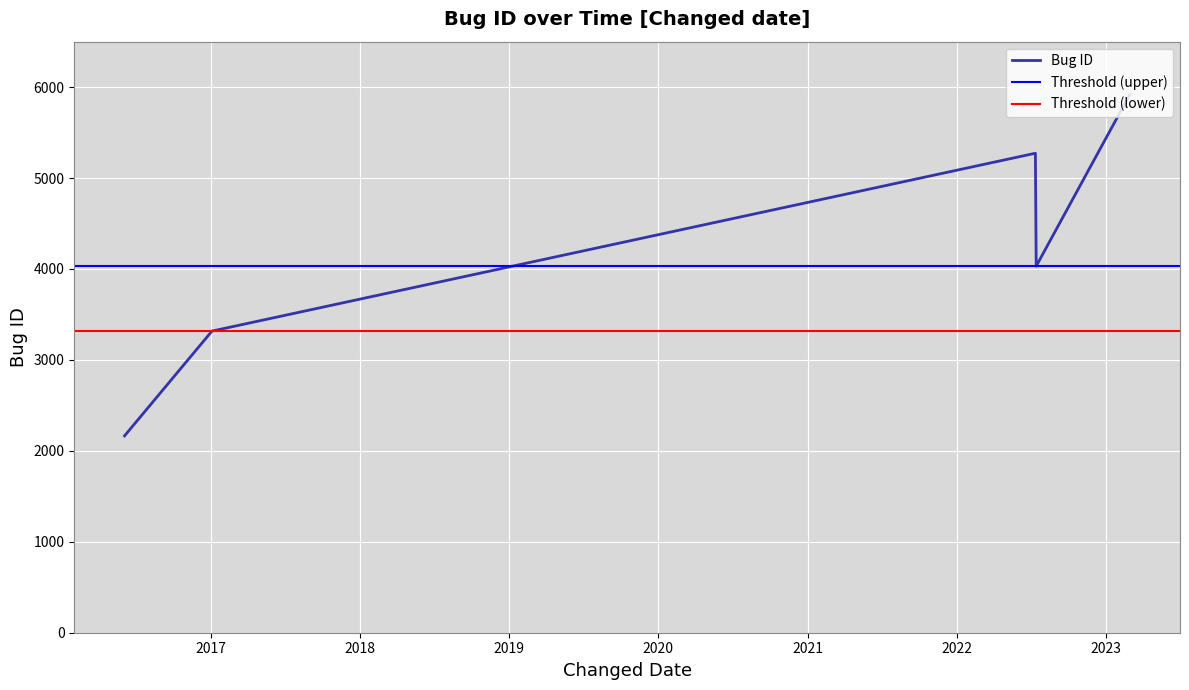

Is it true that the value at 2017-01-03 is 4512?

False